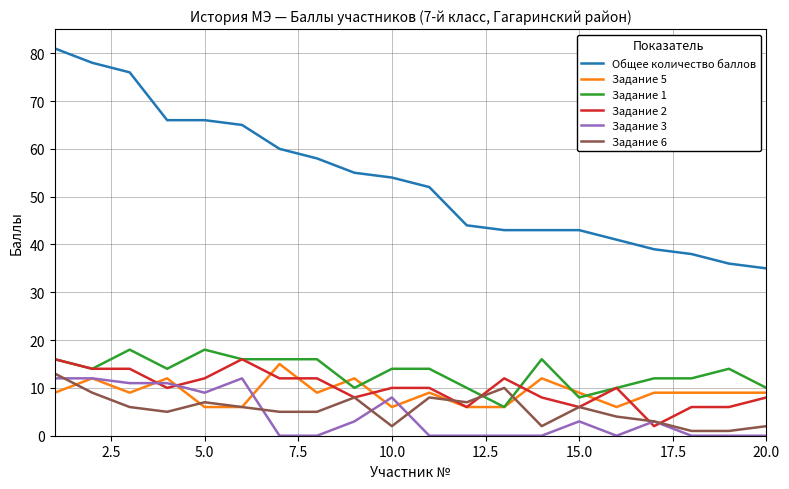

Reading left to right, transcribe all the data shown in this chart.

Общее количество баллов: 81	78	76	66	66	65	60	58	55	54	52	44	43	43	43	41	39	38	36	35
Задание 5: 9	12	9	12	6	6	15	9	12	6	9	6	6	12	9	6	9	9	9	9
Задание 1: 16	14	18	14	18	16	16	16	10	14	14	10	6	16	8	10	12	12	14	10
Задание 2: 16	14	14	10	12	16	12	12	8	10	10	6	12	8	6	10	2	6	6	8
Задание 3: 12	12	11	11	9	12	0	0	3	8	0	0	0	0	3	0	3	0	0	0
Задание 6: 13	9	6	5	7	6	5	5	8	2	8	7	10	2	6	4	3	1	1	2